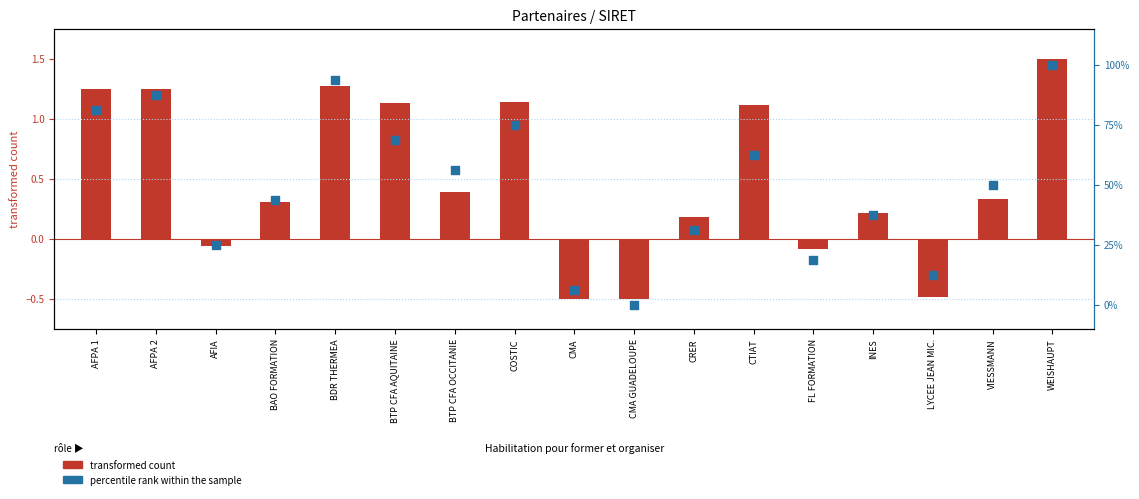

Which series has the largest total across all categories?

percentile rank within the sample